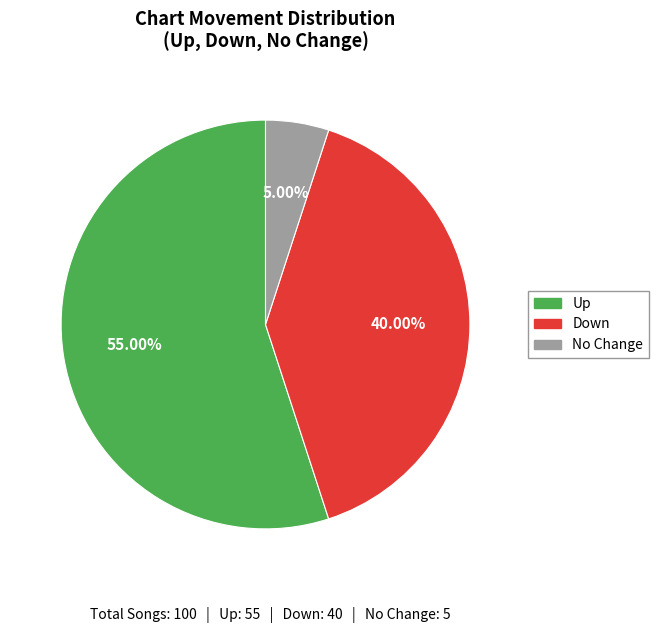

Is the sum of No Change and Down greater than half?

No